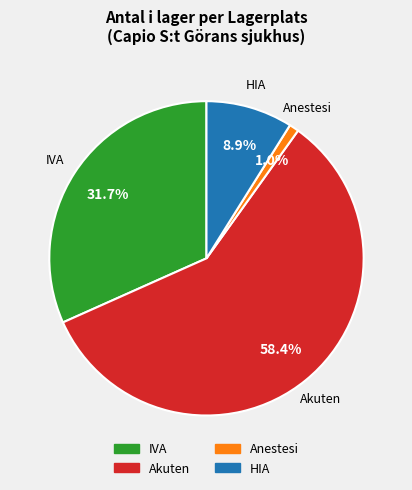

Is there a majority slice in this chart?

Yes